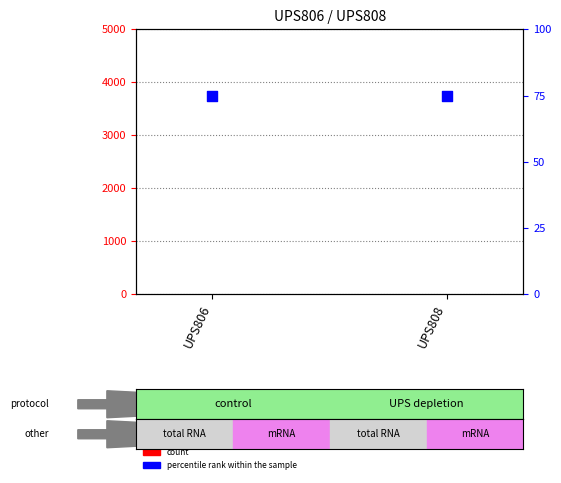

Is the value of count at UPS806 greater than the value of percentile rank within the sample at UPS808?

No